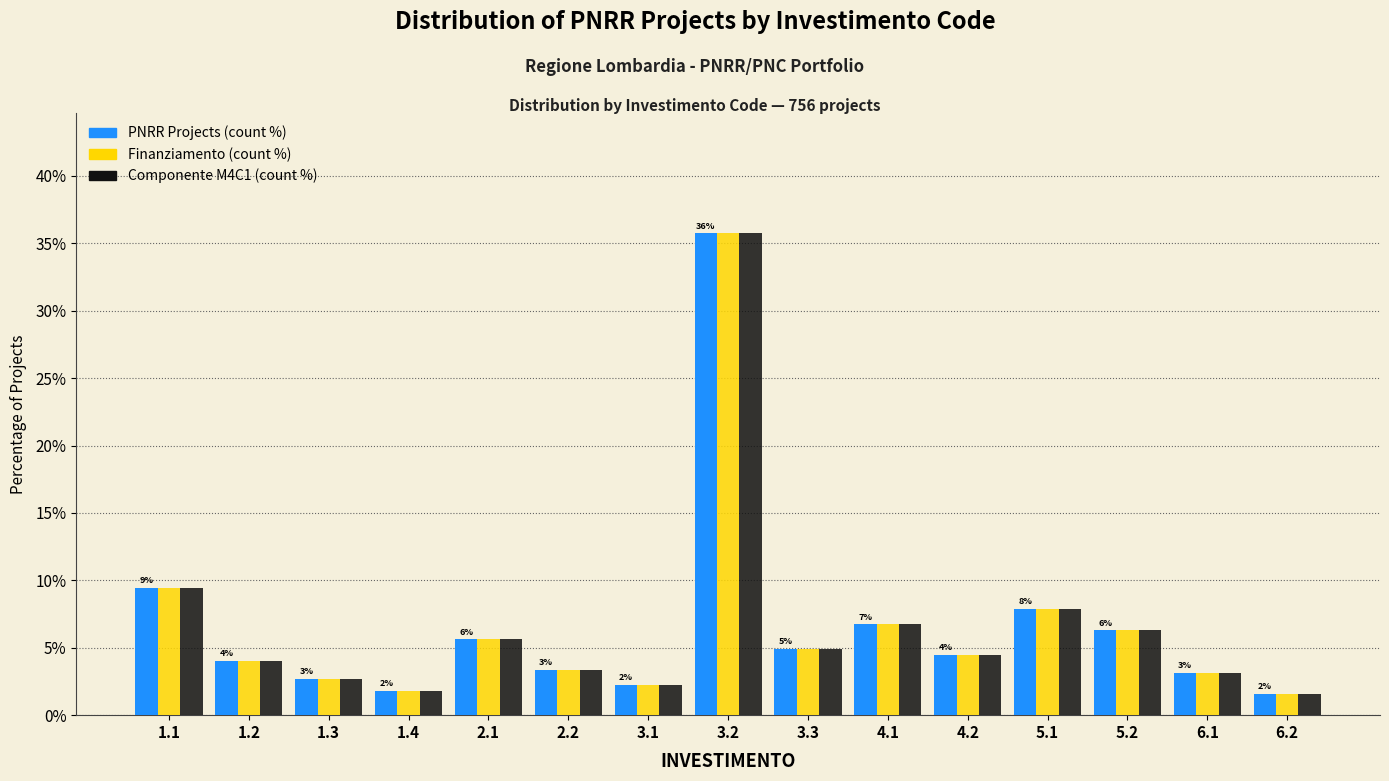

What is the greatest value displayed?

35.7